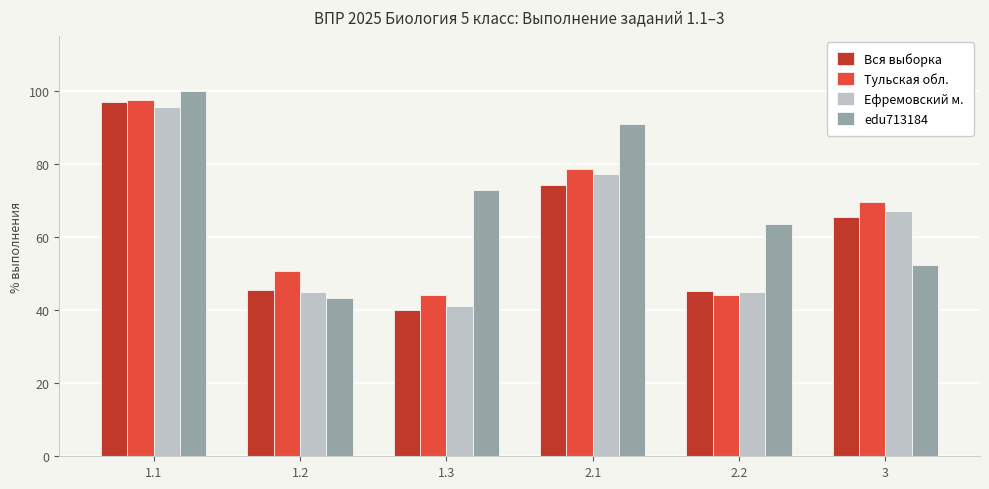

How many data points in edu713184 are less than 72?

3